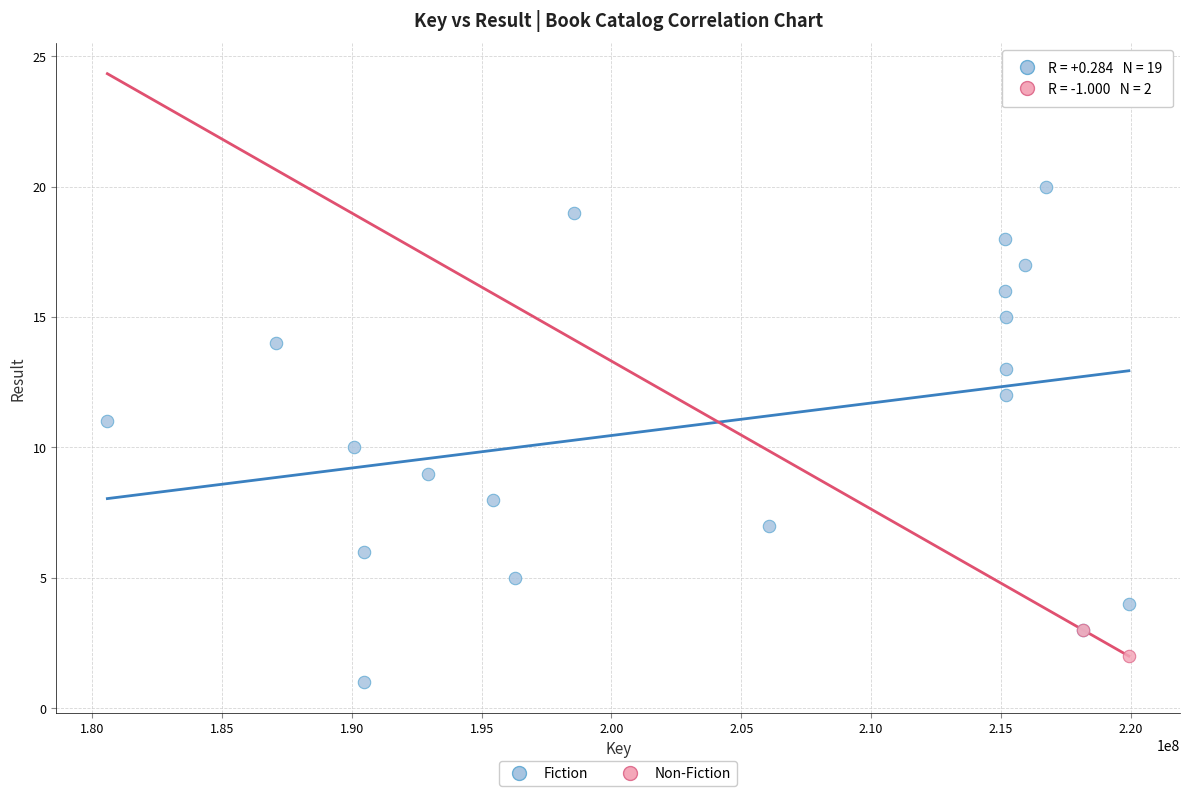

What are all the series names shown in the legend?

Fiction, Non-Fiction